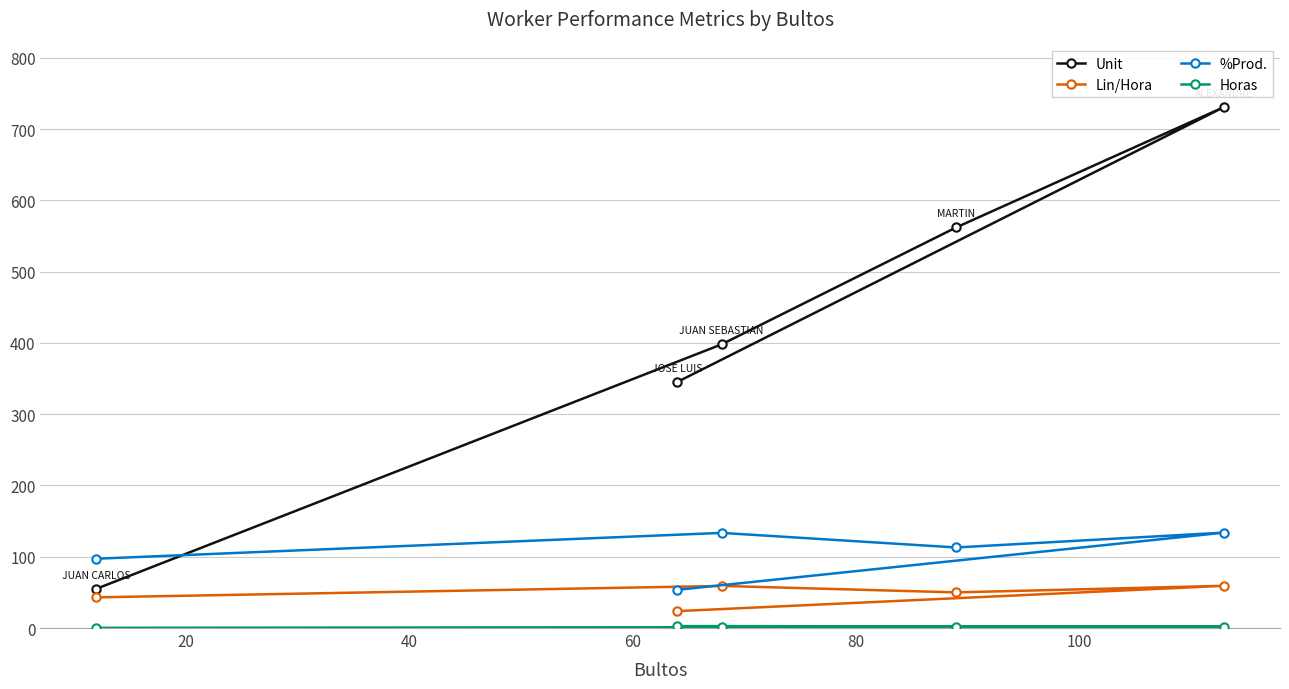

Which series has the widest spread of values?

Unit